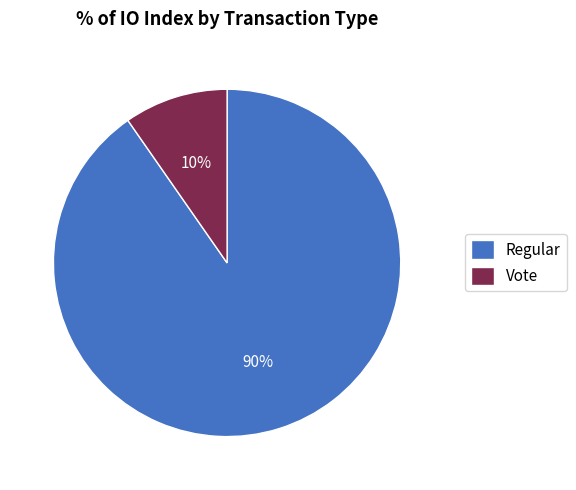

The Vote slice represents 23% of the pie. True or false?

False